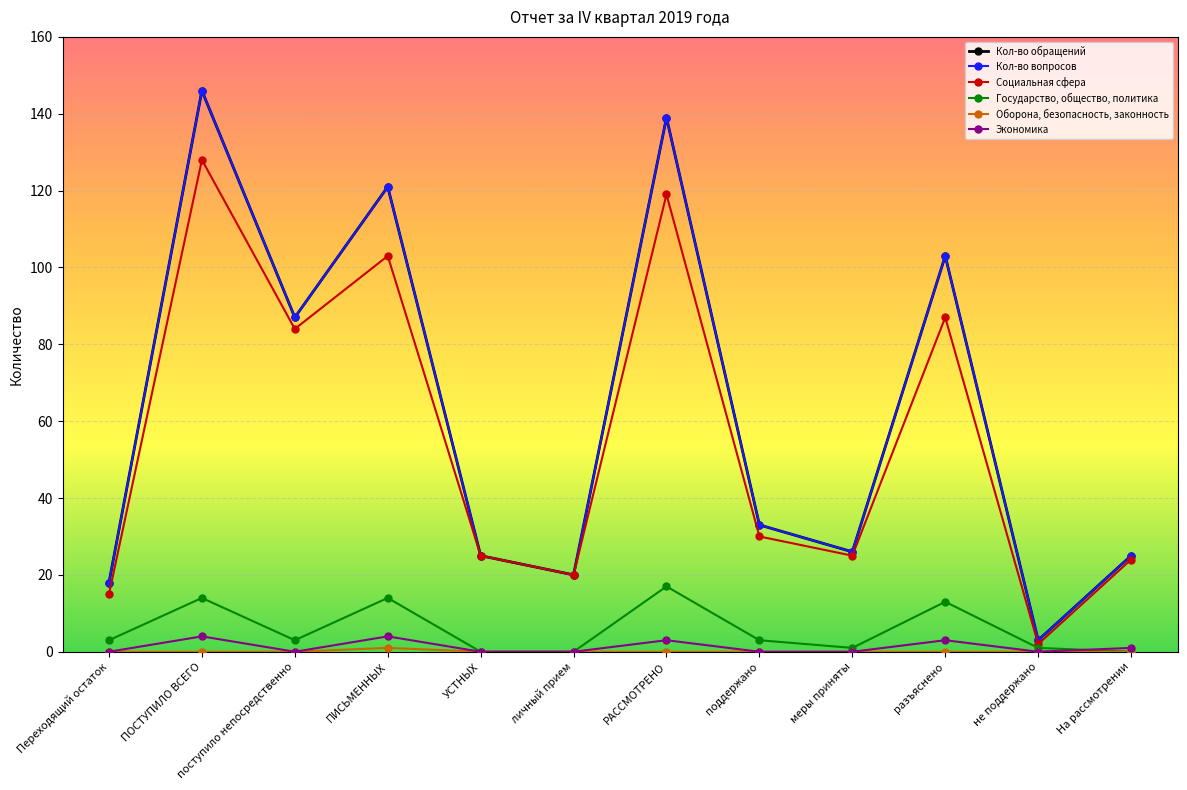

How many interior local valleys does the Социальная сфера series have?

4